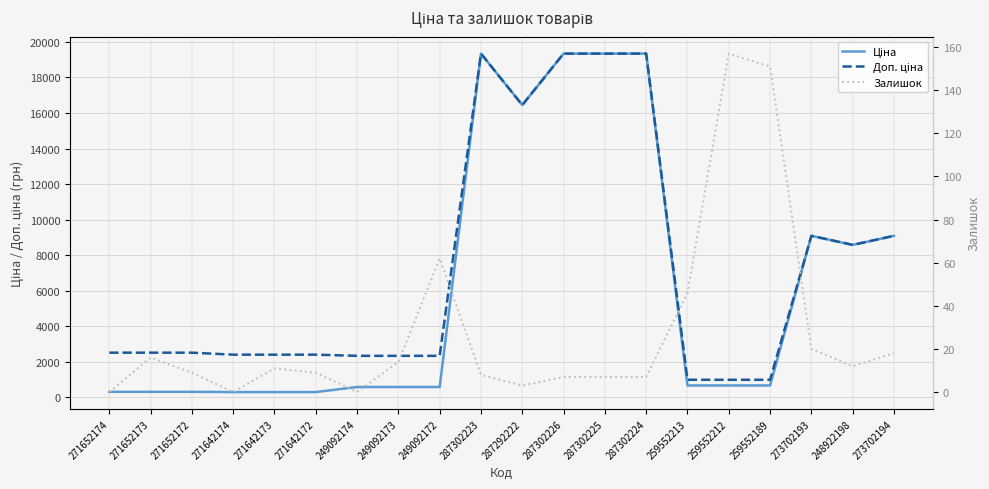

List the series in order of their peak value, lowest first.

Залишок, Ціна, Доп. ціна